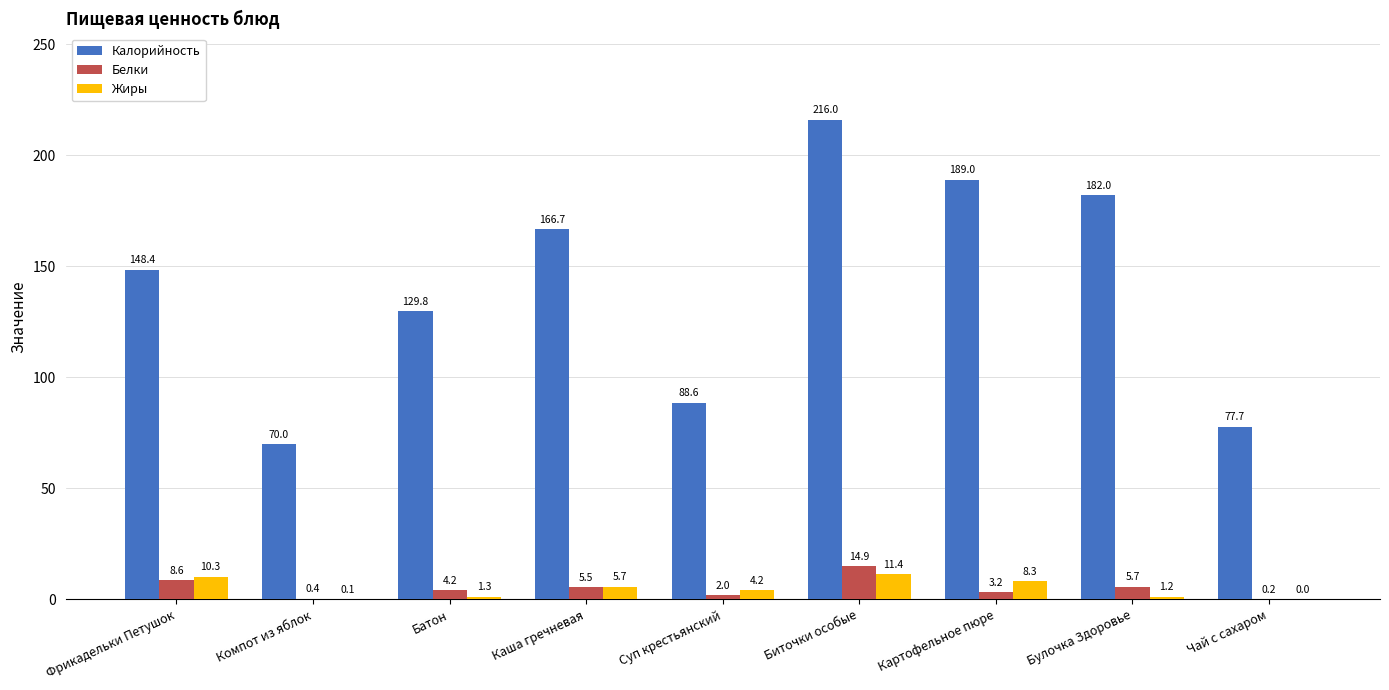

Reading right to left, transcribe all the data shown in this chart.

Калорийность: Чай с сахаром=77.7	Булочка Здоровье=182.0	Картофельное пюре=189.0	Биточки особые=216.0	Суп крестьянский=88.6	Каша гречневая=166.7	Батон=129.8	Компот из яблок=70.0	Фрикадельки Петушок=148.4
Белки: Чай с сахаром=0.2	Булочка Здоровье=5.7	Картофельное пюре=3.2	Биточки особые=14.9	Суп крестьянский=2.0	Каша гречневая=5.5	Батон=4.2	Компот из яблок=0.4	Фрикадельки Петушок=8.6
Жиры: Чай с сахаром=0.0	Булочка Здоровье=1.2	Картофельное пюре=8.3	Биточки особые=11.4	Суп крестьянский=4.2	Каша гречневая=5.7	Батон=1.3	Компот из яблок=0.1	Фрикадельки Петушок=10.3